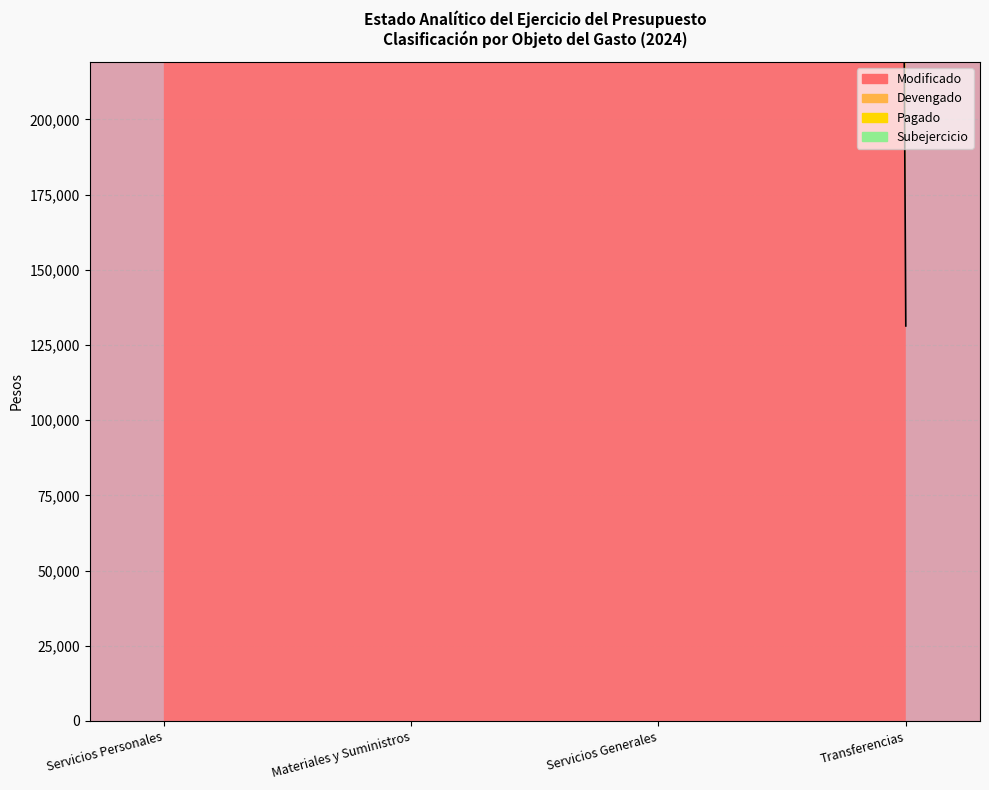

How many data points in Pagado are less than 40633778?

2